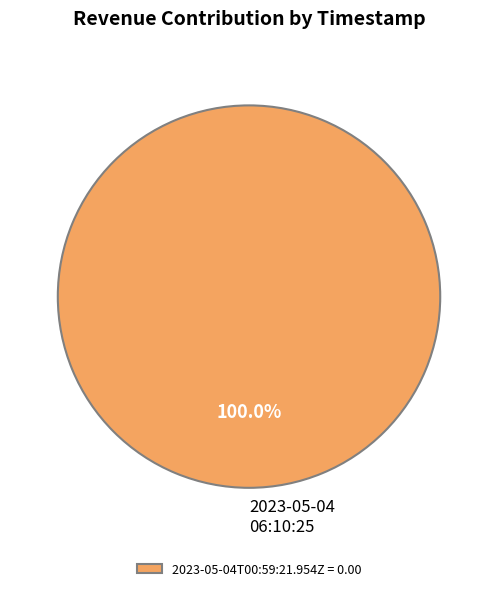

Does 2023-05-04 06:10:25 account for over 50% of the chart?

Yes